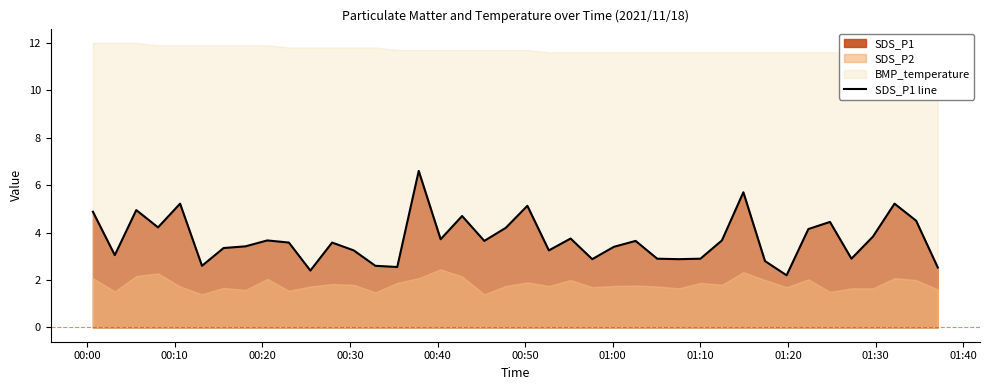

What is the average value?

3.7